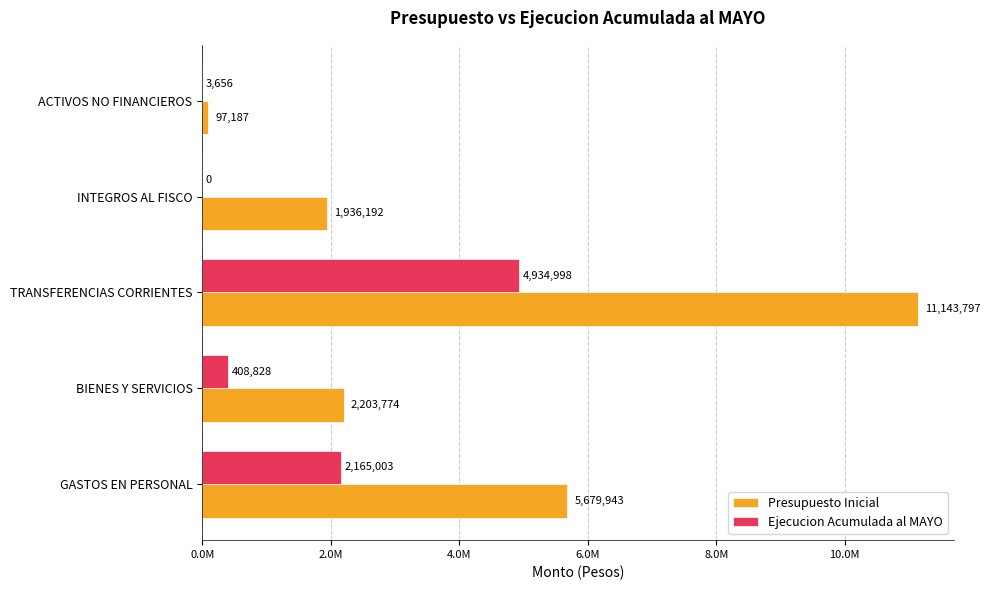

What are all the series names shown in the legend?

Presupuesto Inicial, Ejecucion Acumulada al MAYO